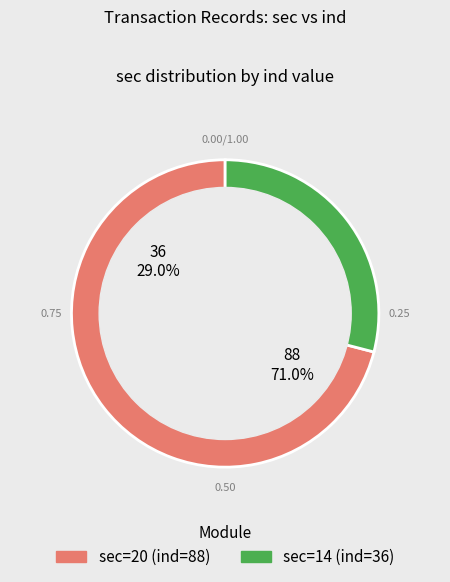

How many segments does this pie chart have?

2